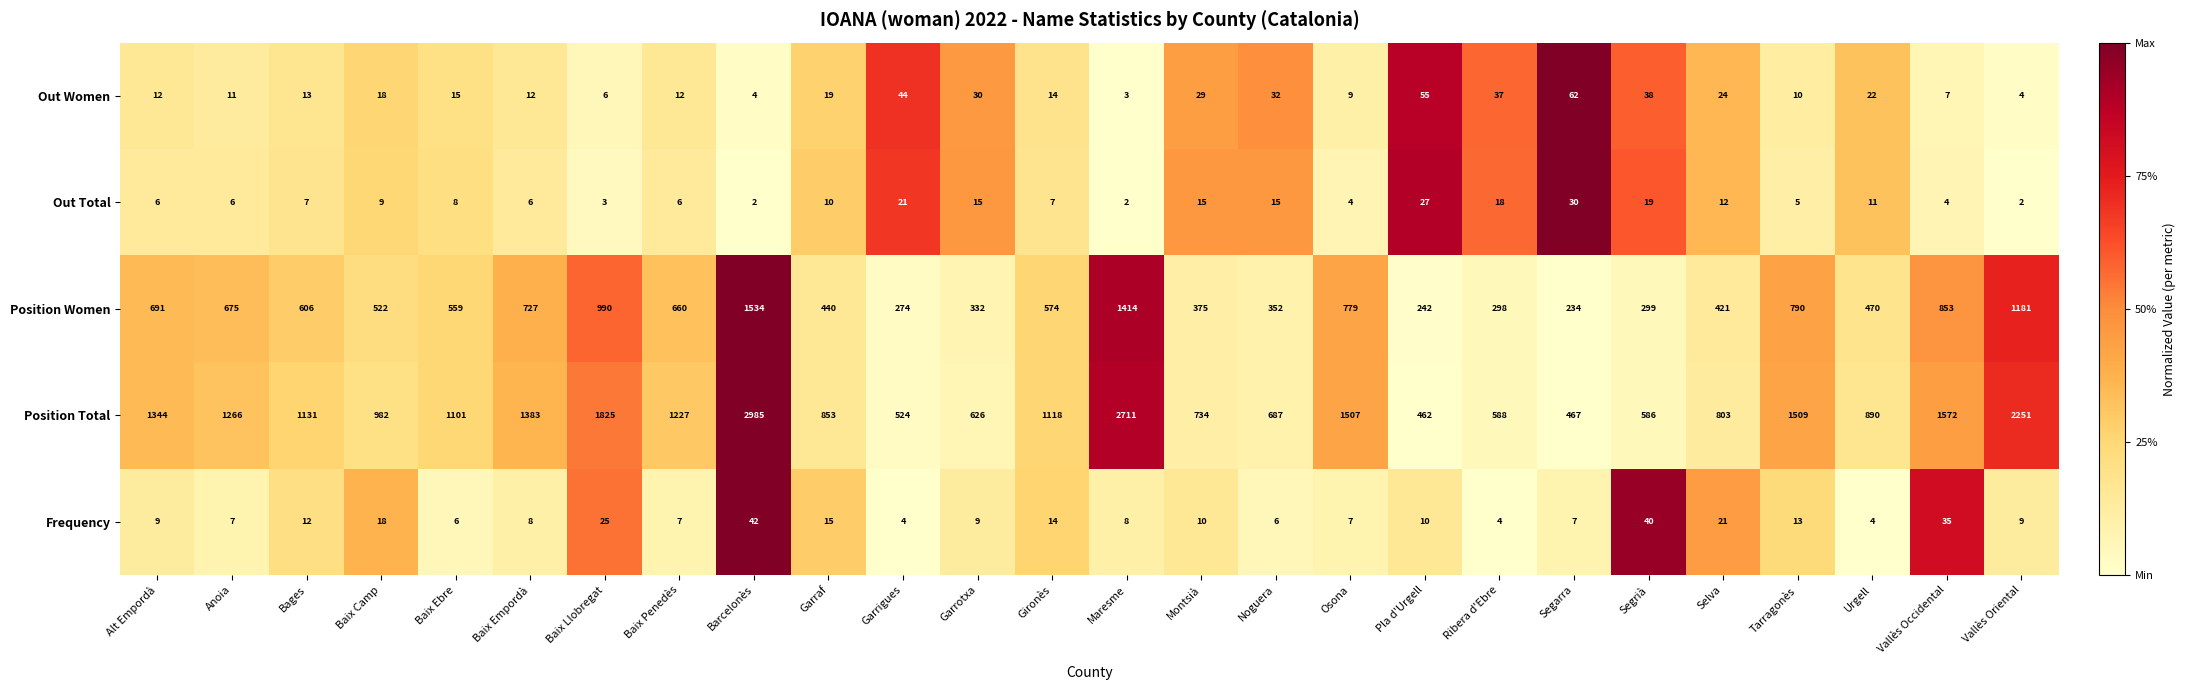

What is the highest value of the Position Women series?

1534